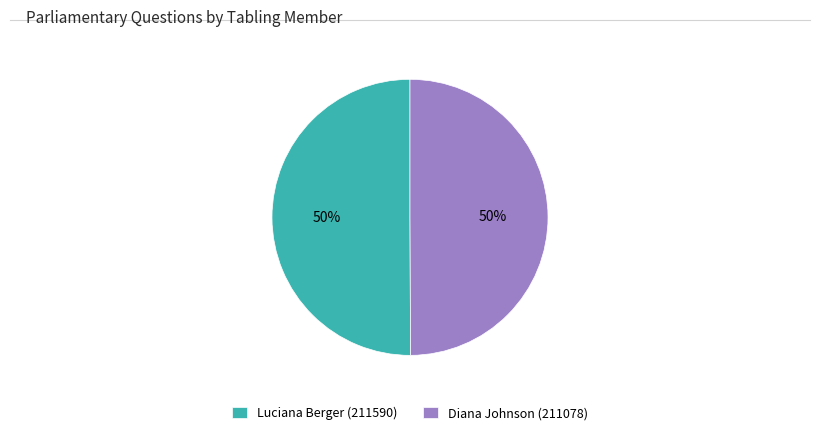

What is the ratio of the value at Luciana Berger (211590) to the value at Diana Johnson (211078)?

1.0